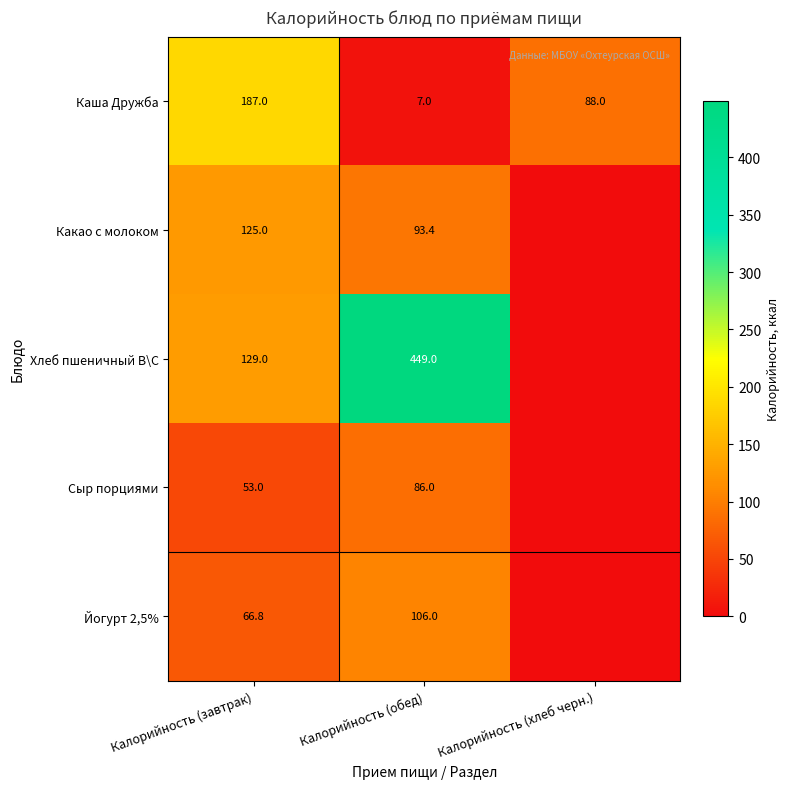

What is the difference between the highest and lowest values at Калорийность (завтрак)?

134.0